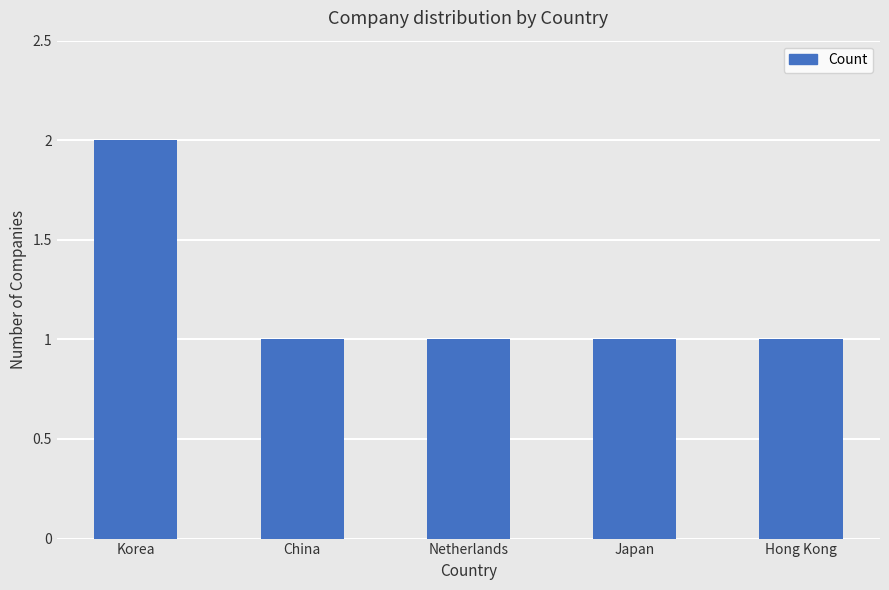

How many bars are there in total?

5